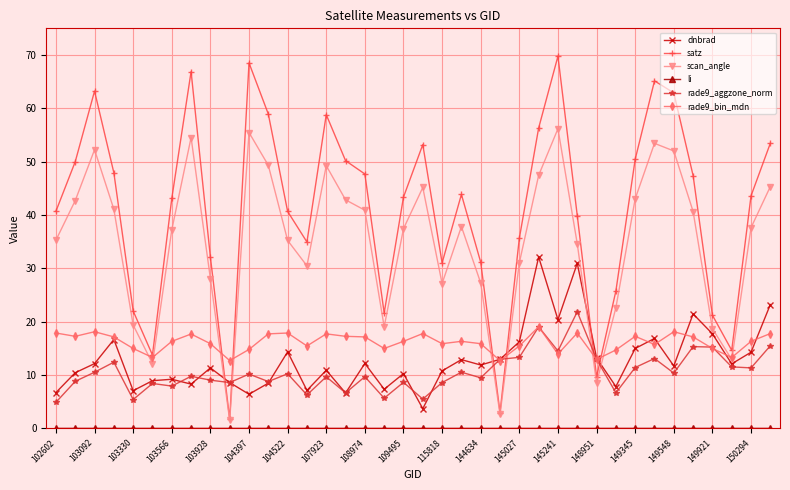

What is the value of the rade9_bin_mdn point at the 13th from the left?

17.9